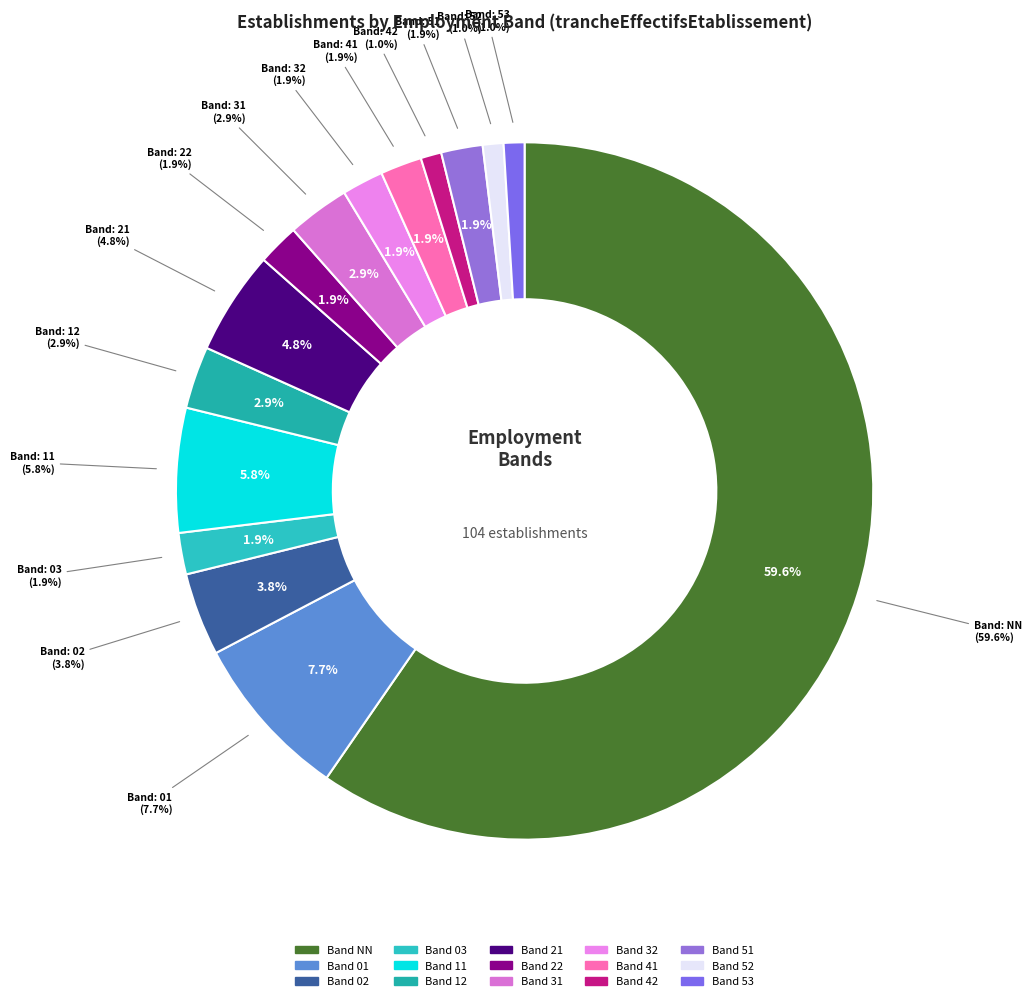

Between 32 and 21, which is larger?

21